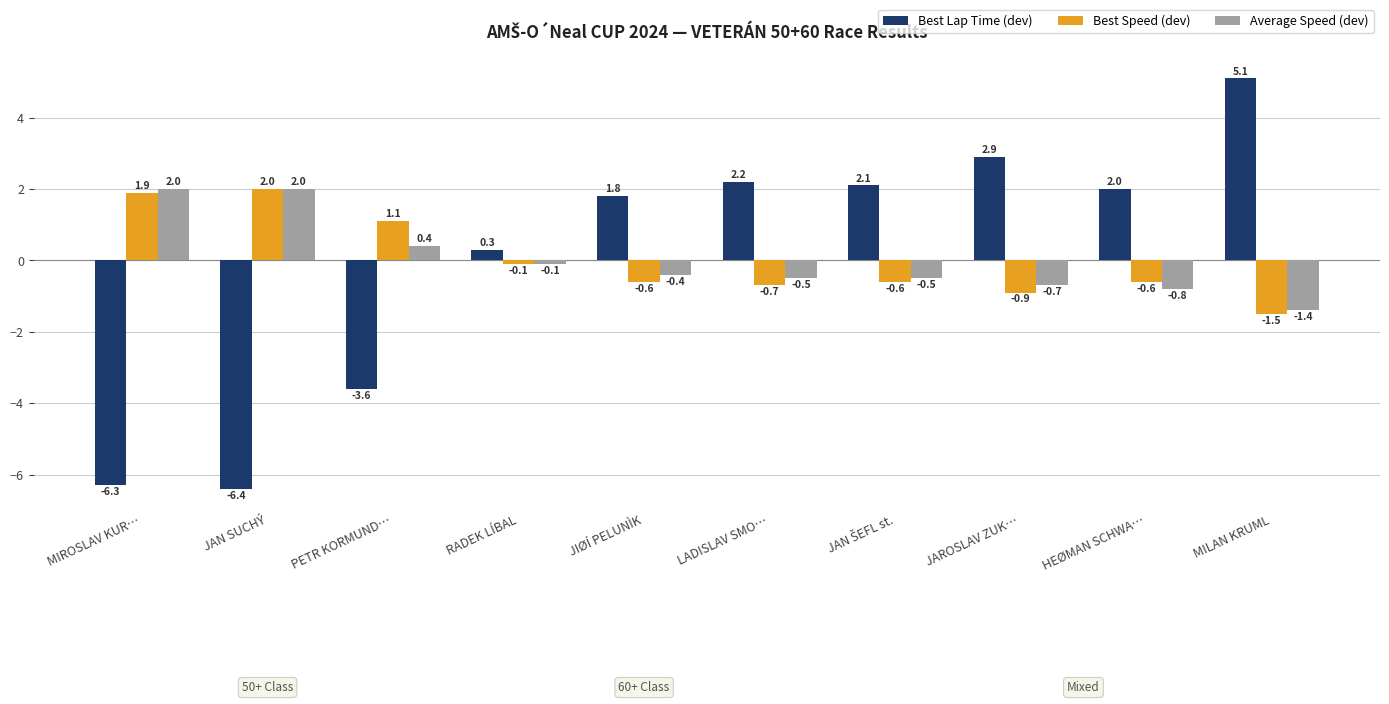

How many negative values does the Best Lap Time (dev) series have?

3